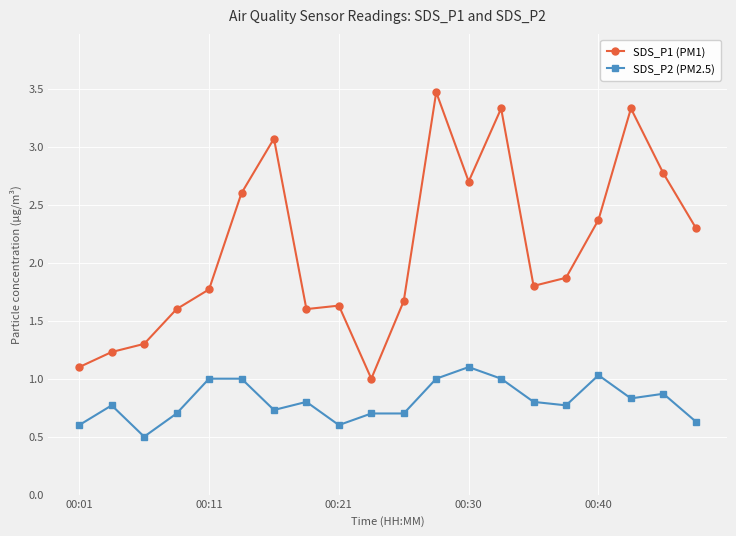

List the series in order of their overall mean, lowest first.

SDS_P2 (PM2.5), SDS_P1 (PM1)